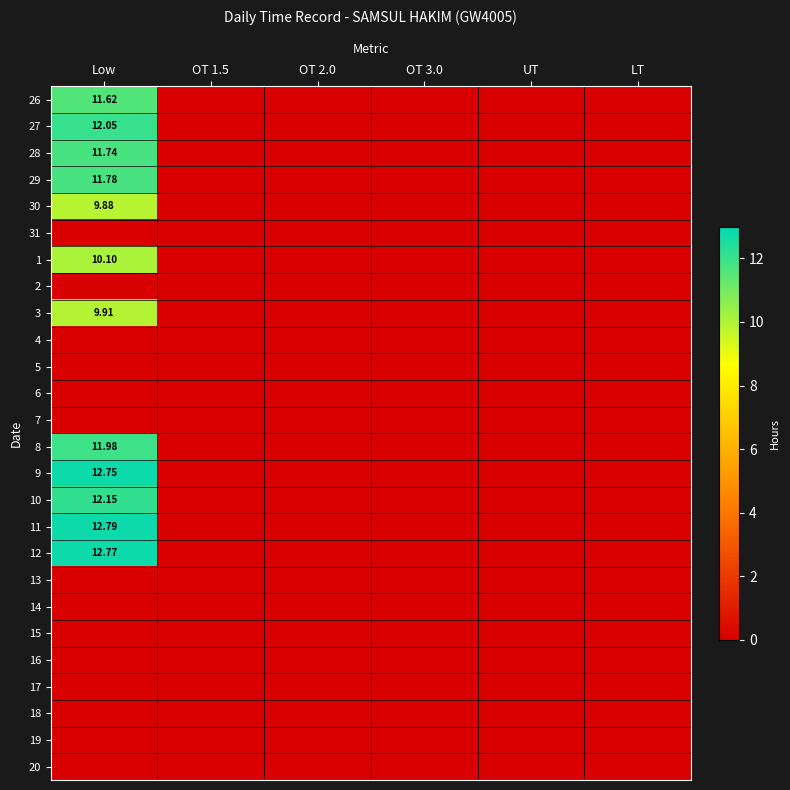

Is the value of 8 at Low greater than the value of 29 at Low?

Yes